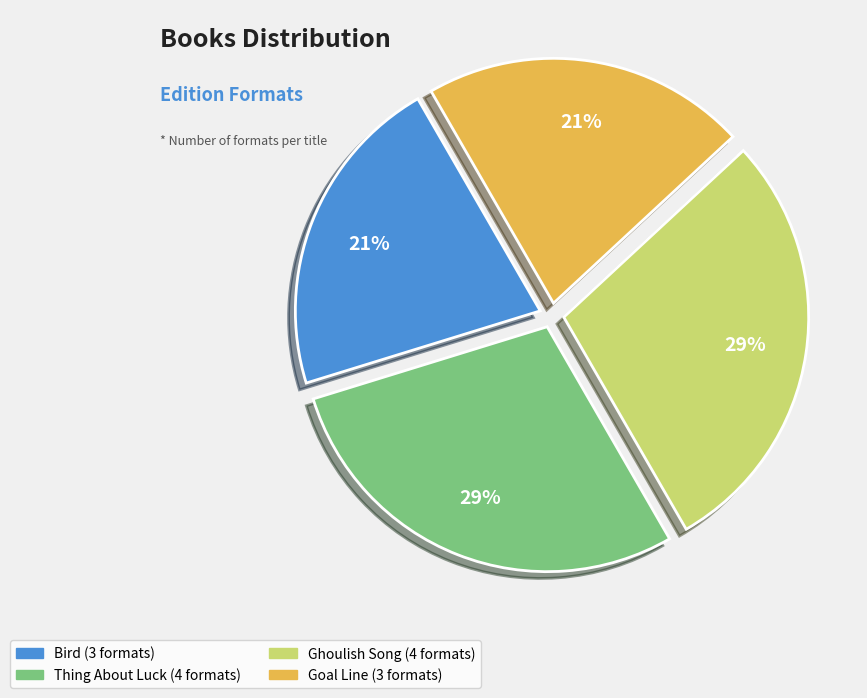

Count the number of slices in the pie.

4